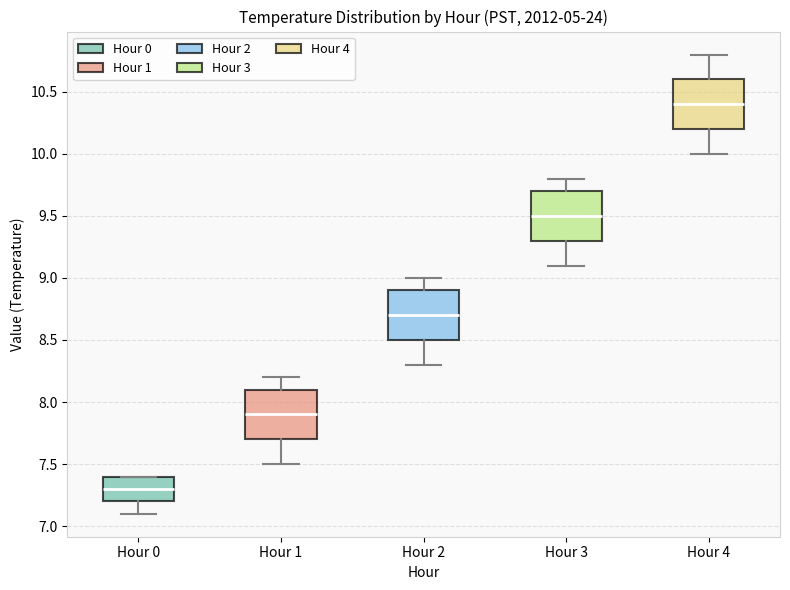

Which box's median line is the lowest?

Hour 0